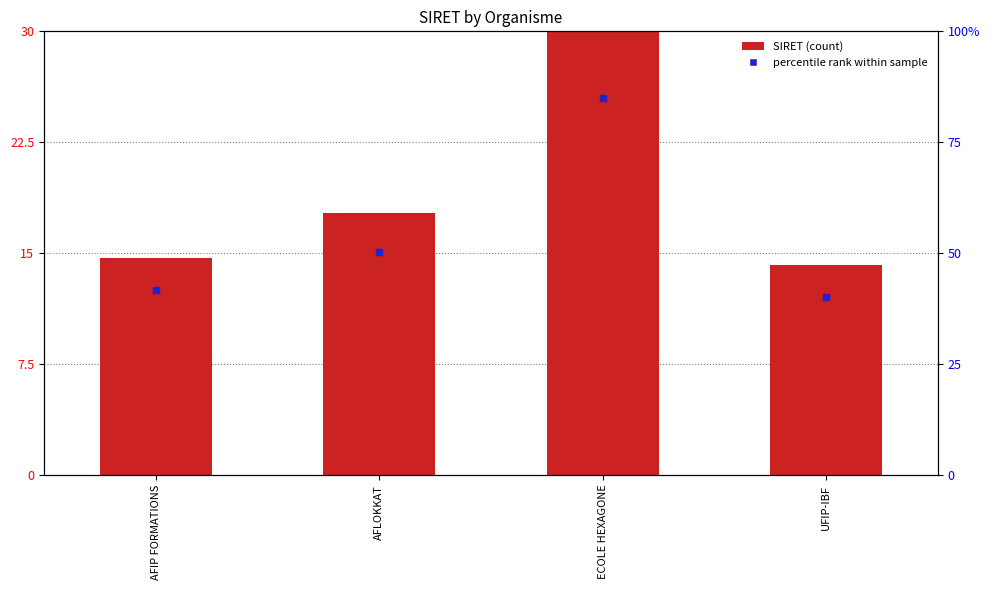

Read the value at AFIP FORMATIONS.

14.7